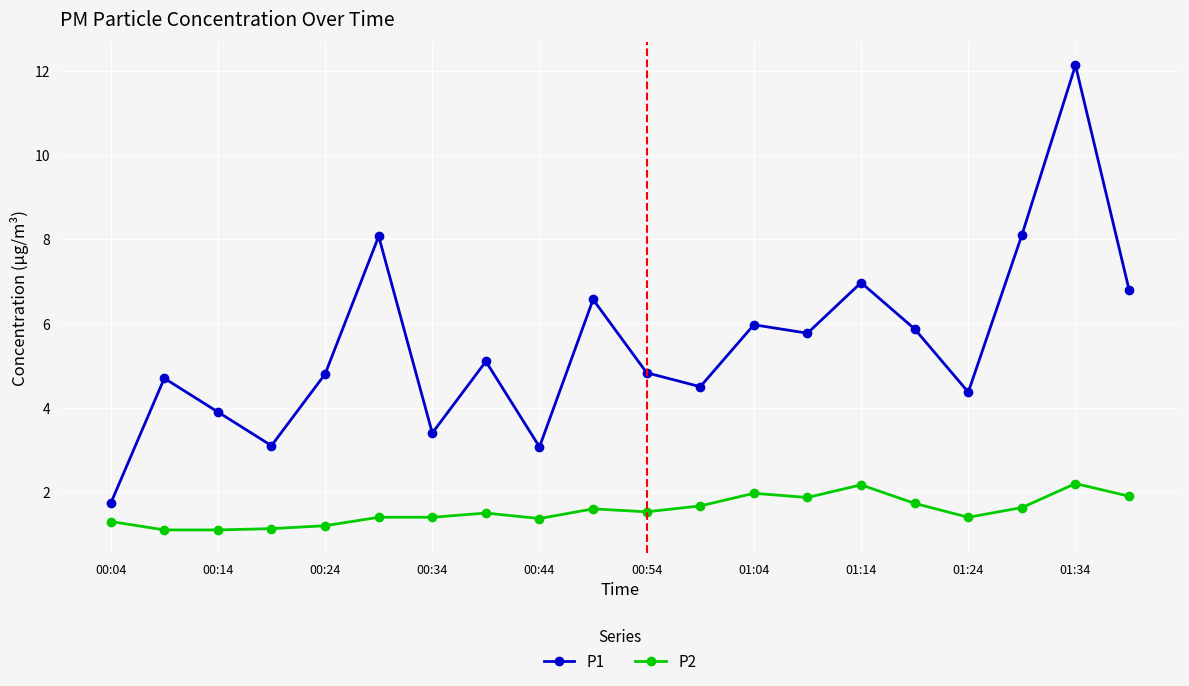

What is the difference between the maximum and minimum values in the P1 series?

10.4